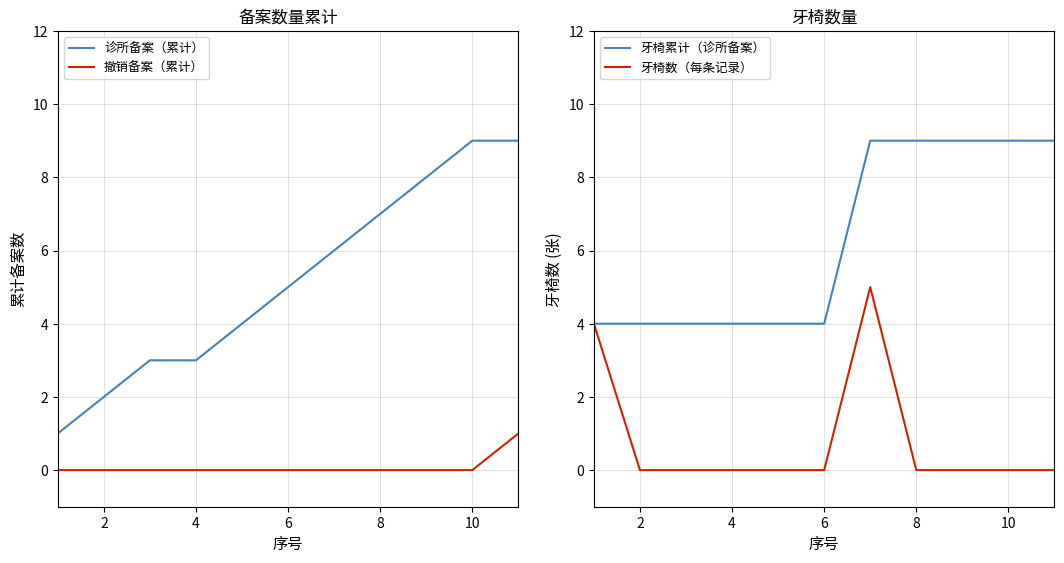

How many distinct data groups are displayed?

4